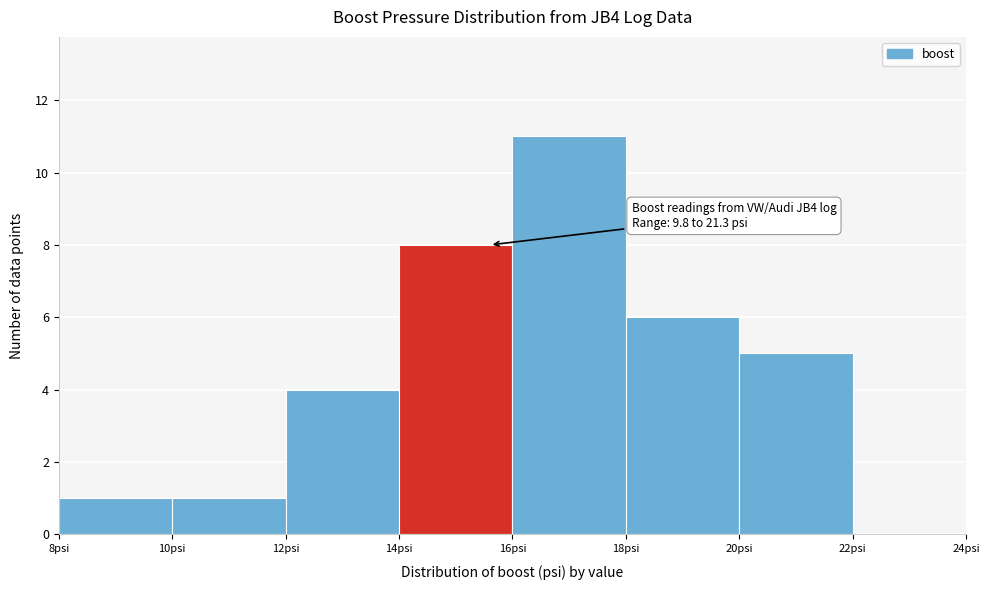

Which range on the x-axis has the tallest bar?

16 to 18